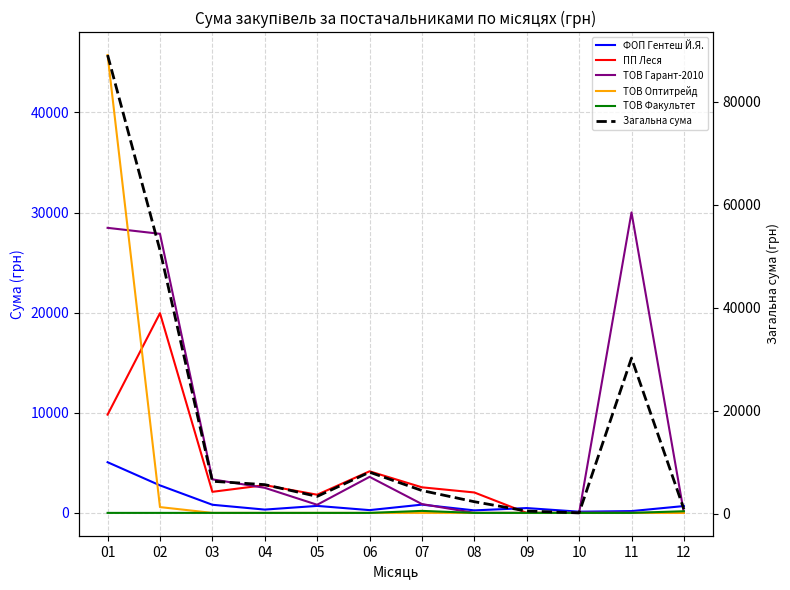

Between 09 and 04, which is larger?

09